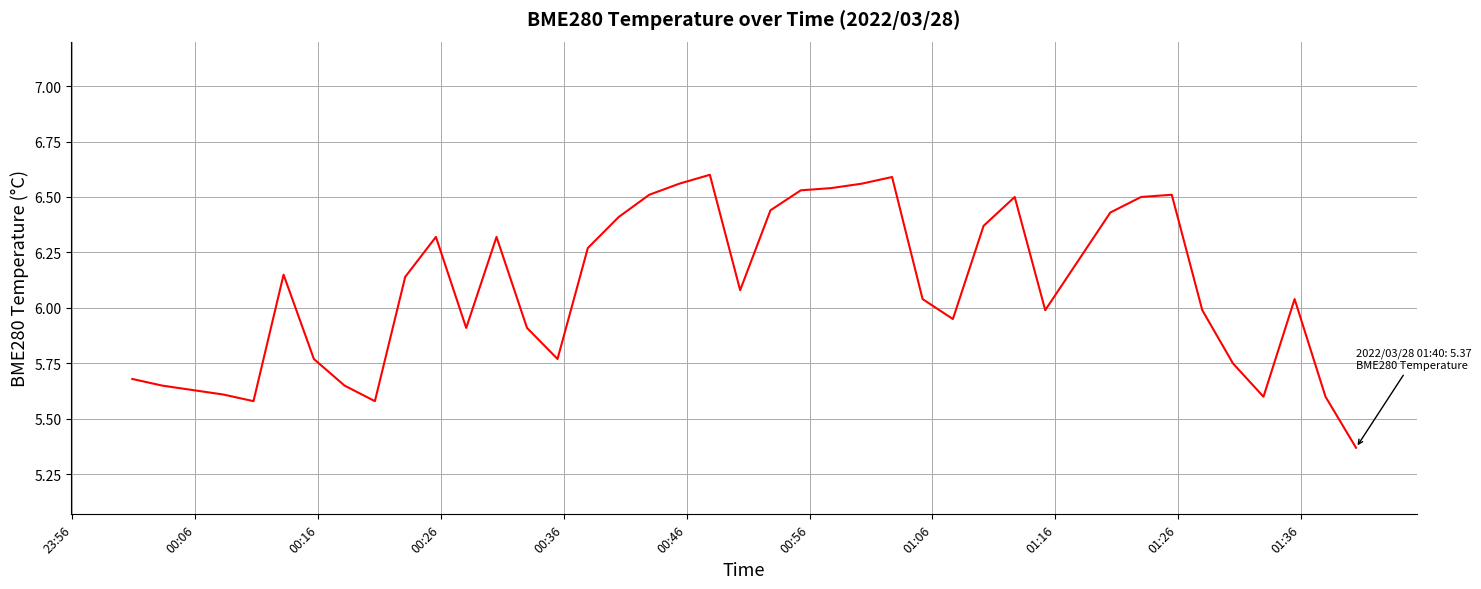

What is the difference between the maximum and minimum values?

1.2